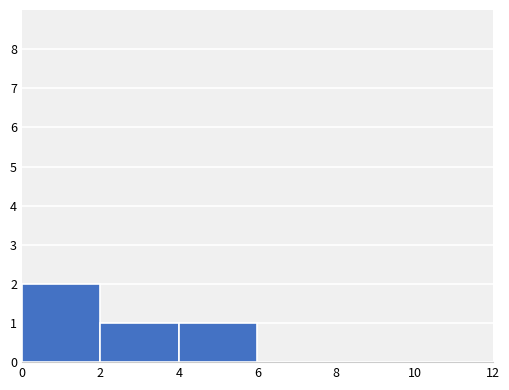

Over which range of the x-axis is the bar tallest?

0 to 2